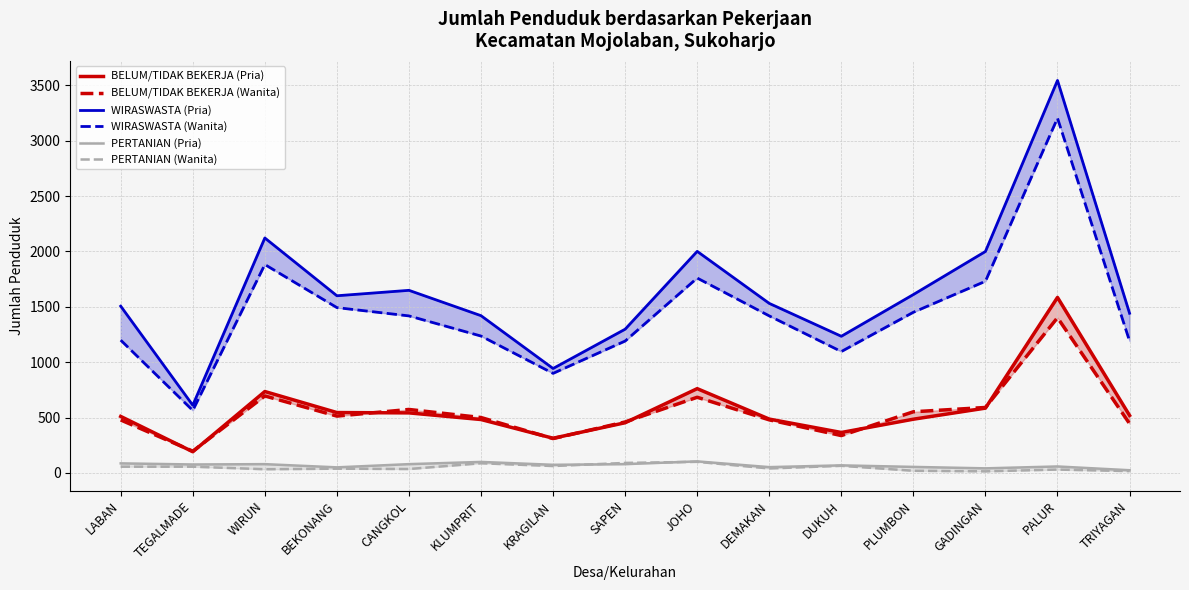

What is the difference between the second highest and minimum values in the BELUM/TIDAK BEKERJA (Pria) series?

570